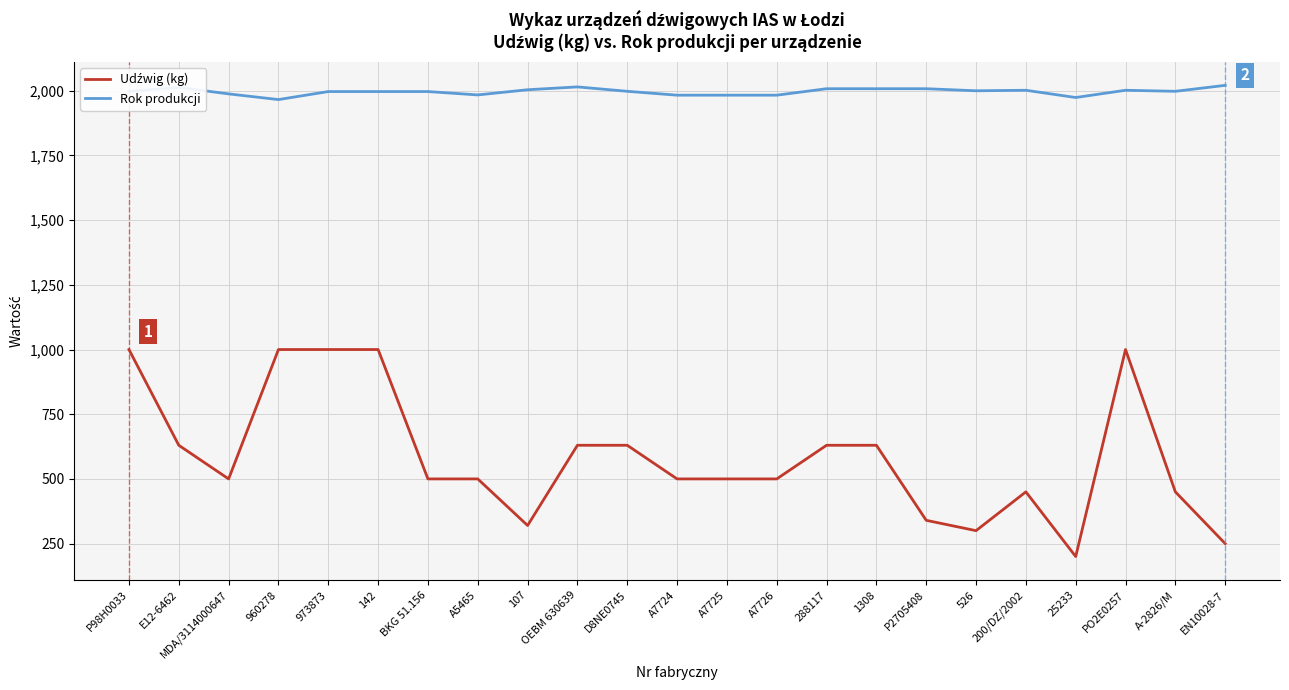

What is the minimum value for Rok produkcji?

1966